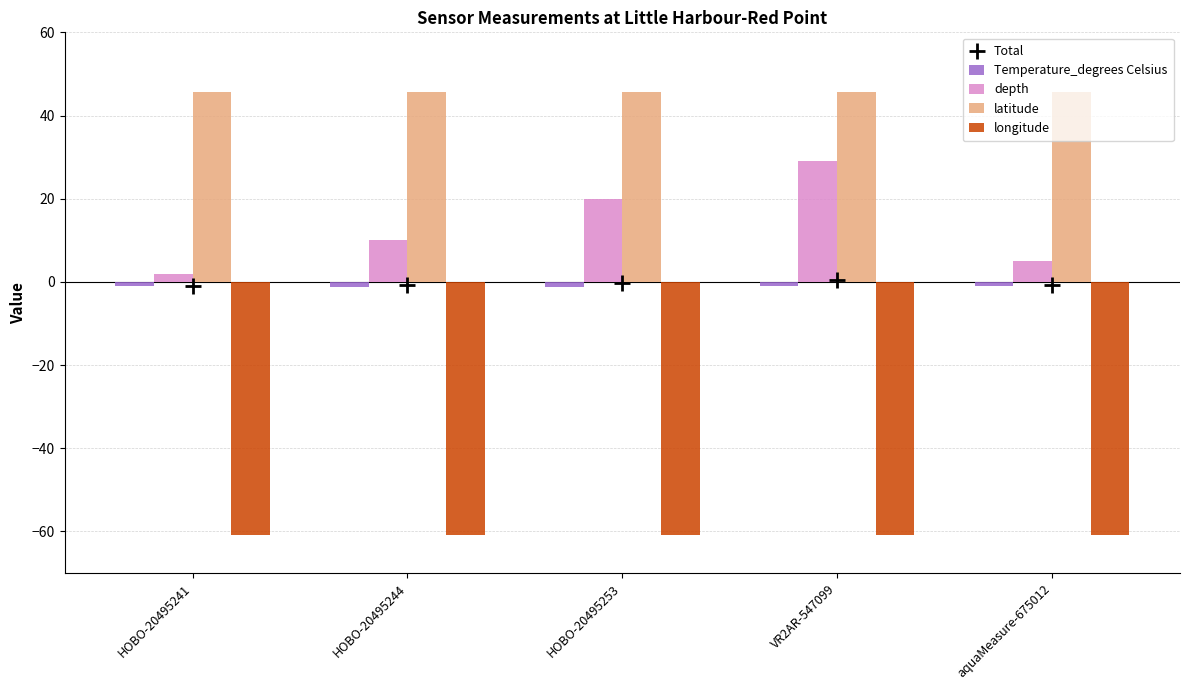

What are all the series names shown in the legend?

Temperature_degrees Celsius, depth, latitude, longitude, Total